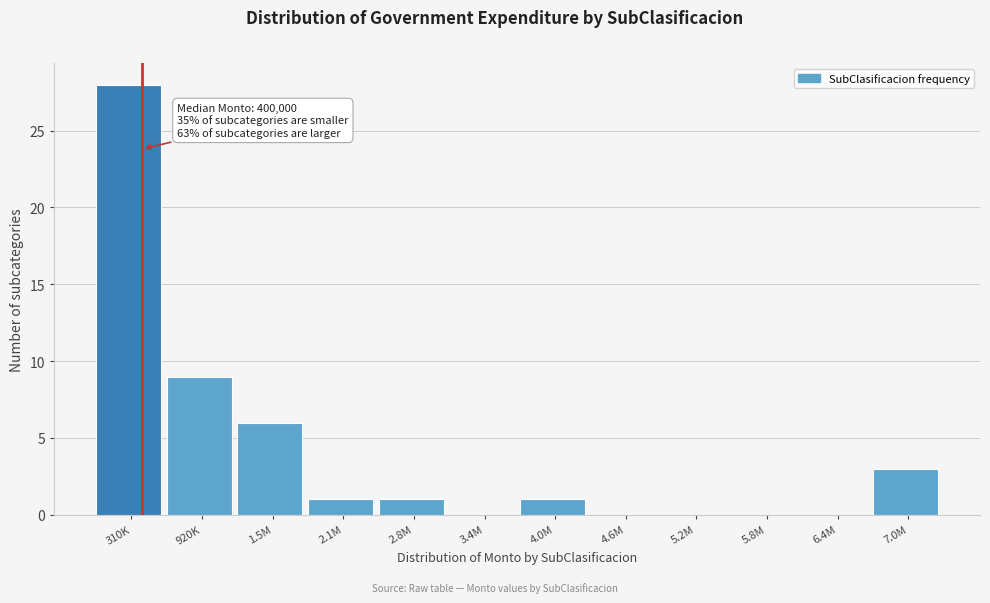

Reading right to left, what are all the values shown in this chart?

7.0M=3	6.4M=0	5.8M=0	5.2M=0	4.6M=0	4.0M=1	3.4M=0	2.8M=1	2.1M=1	1.5M=6	920K=9	310K=28